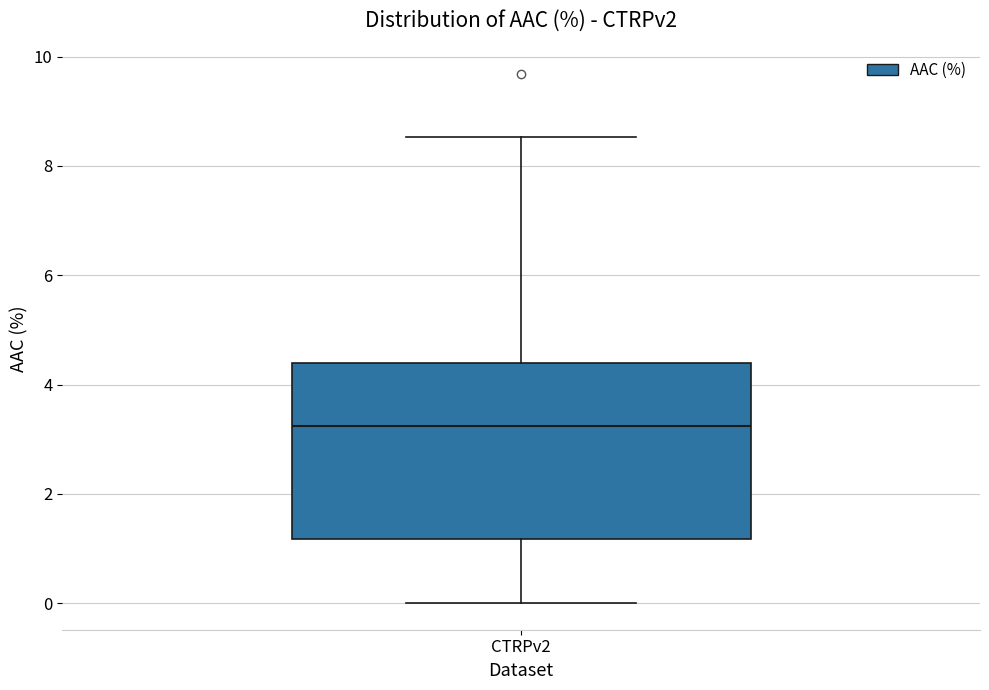

Read this box plot against the y-axis: the position of the median line, the range covered by the box, and the ends of both whiskers. The values are not printed on the chart, so give them approximately, as read against the axis.

median 3.2, box 1.2 to 4.4, whiskers 0.0 to 8.6